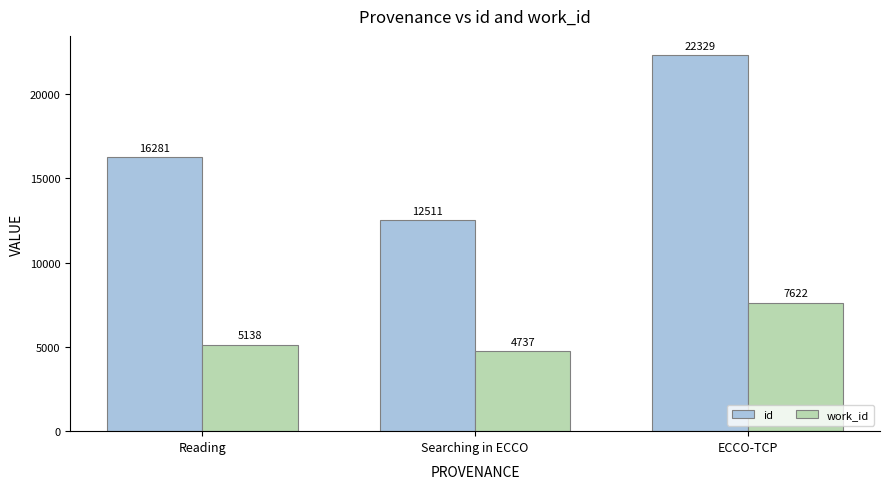

What is the difference between the maximum and second lowest values in the work_id series?

2483.8